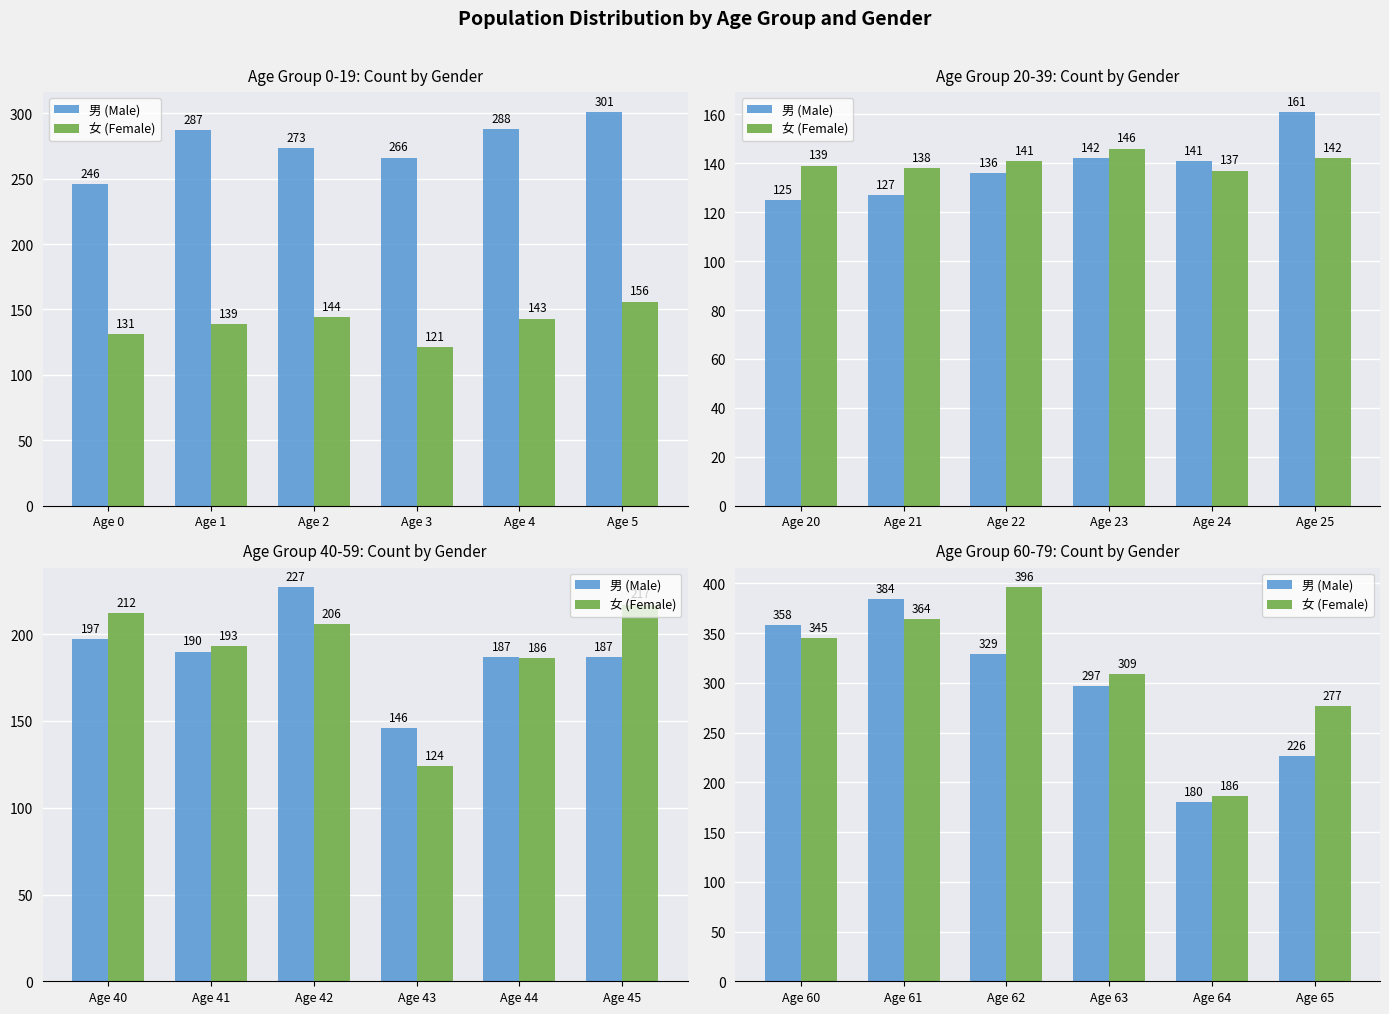

At Age 61, list the series in order from largest to smallest.

男 (Male), 女 (Female)